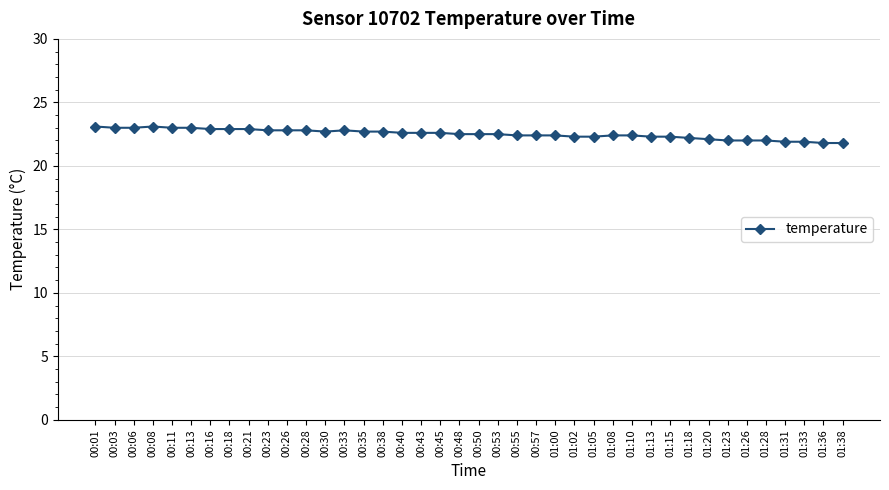

The value at 00:26 is 34.3. True or false?

False